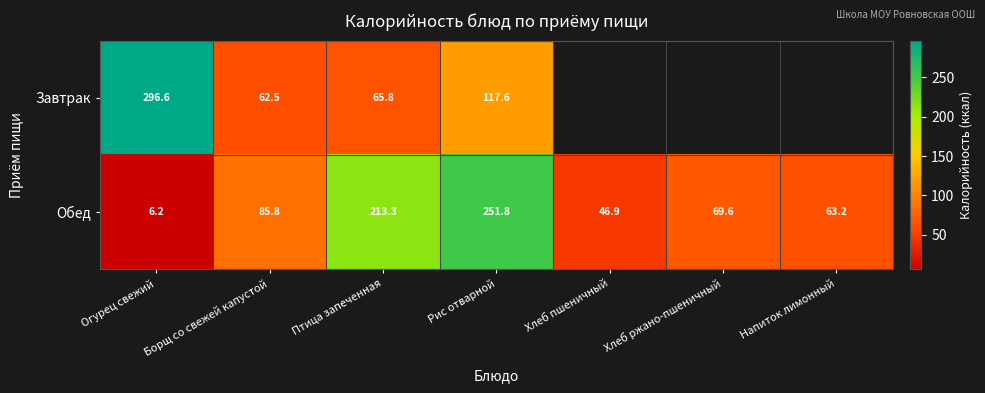

List the labels in order of Обед value, smallest first.

Огурец свежий, Хлеб пшеничный, Напиток лимонный, Хлеб ржано-пшеничный, Борщ со свежей капустой, Птица запеченная, Рис отварной